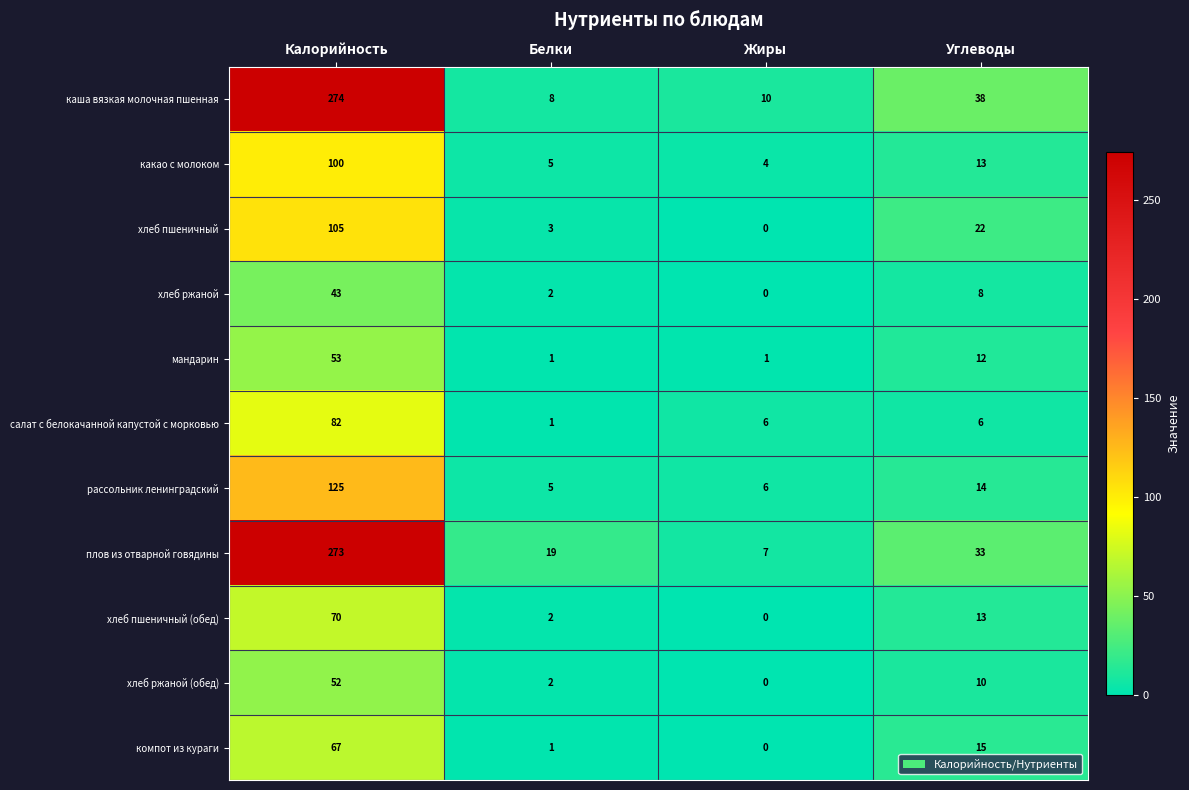

At which label does хлеб ржаной reach its minimum?

Жиры